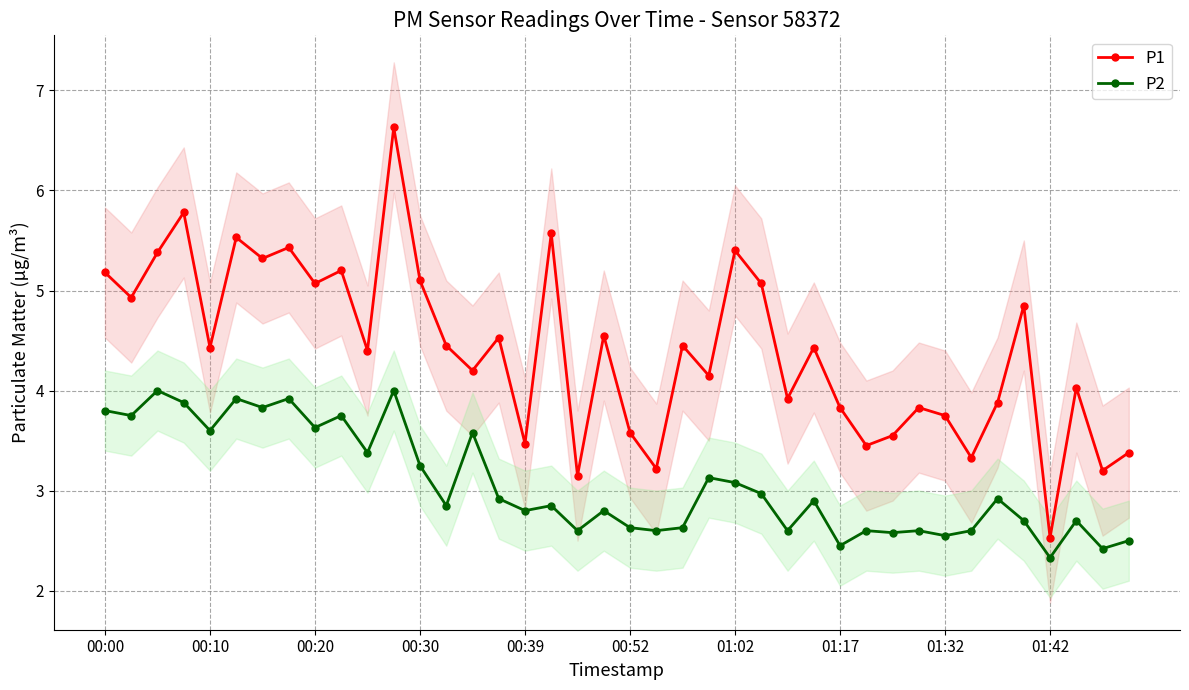

True or false: P1 and P2 cross at least once.

False